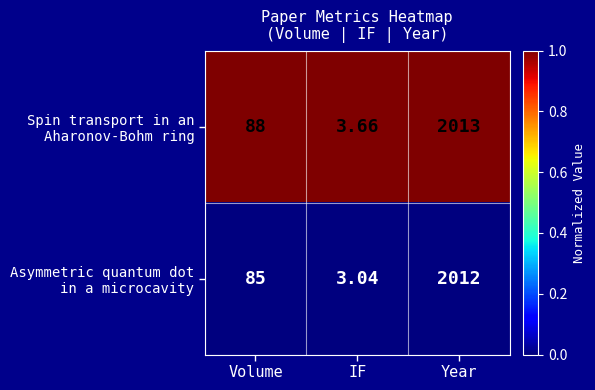

At which category is the sum across all series the highest?

Year